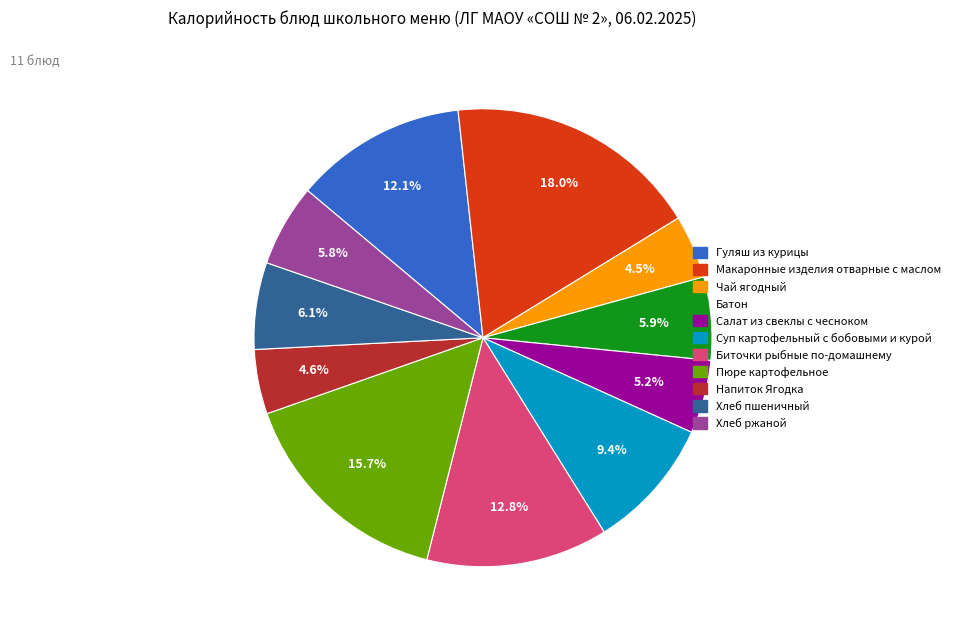

Is there a majority slice in this chart?

No